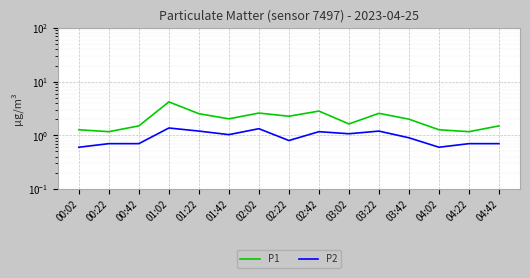

True or false: P2 and P1 intersect in this chart.

False